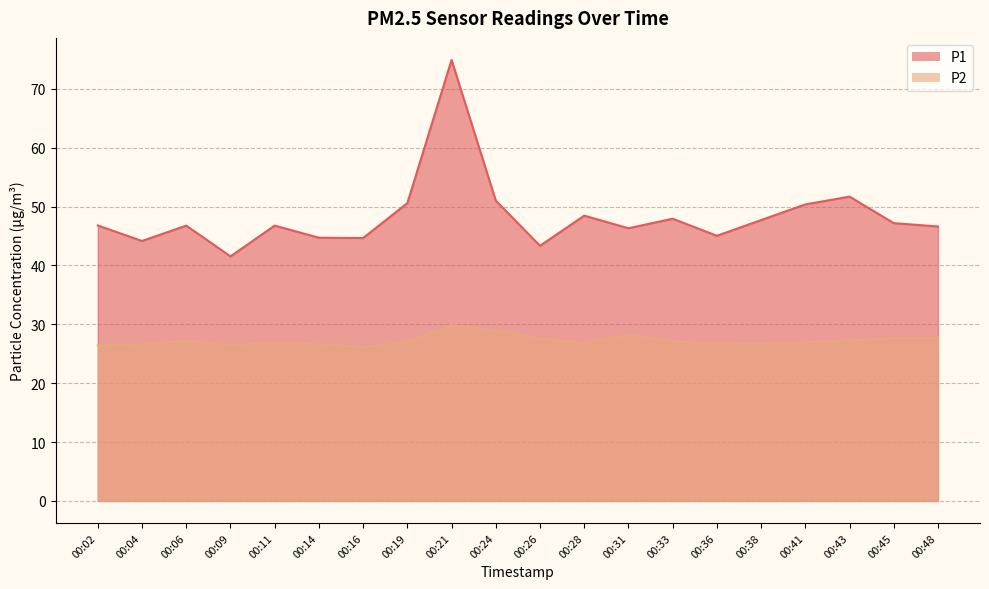

True or false: P1 and P2 cross at least once.

False